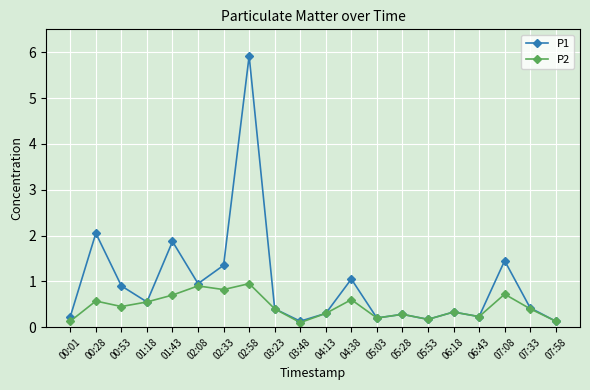

Rank the series by their maximum value, from highest to lowest.

P1, P2